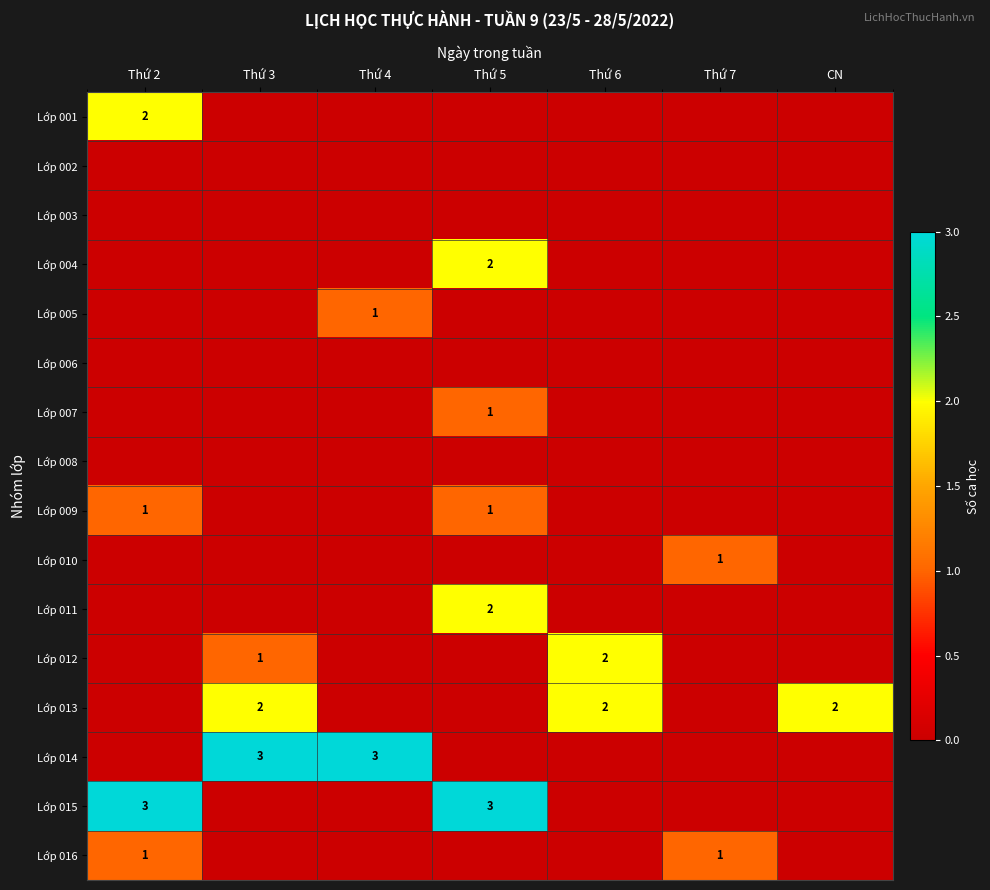

What is the difference between the highest and lowest values at CN?

2